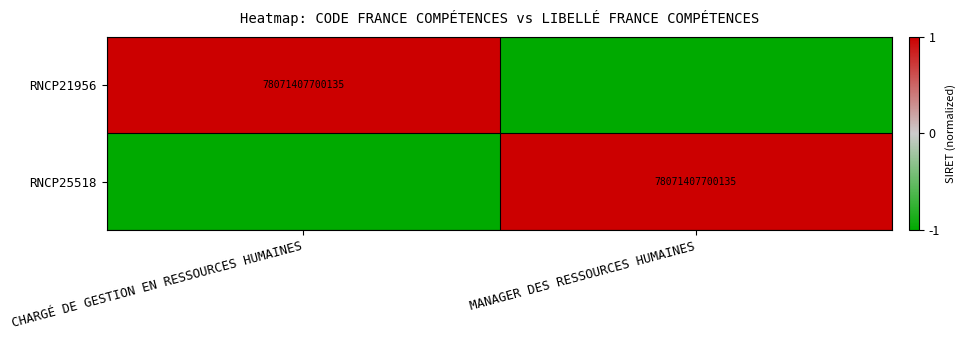

The value of RNCP21956 at CHARGÉ DE GESTION EN RESSOURCES HUMAINES is 24805036375258. True or false?

False